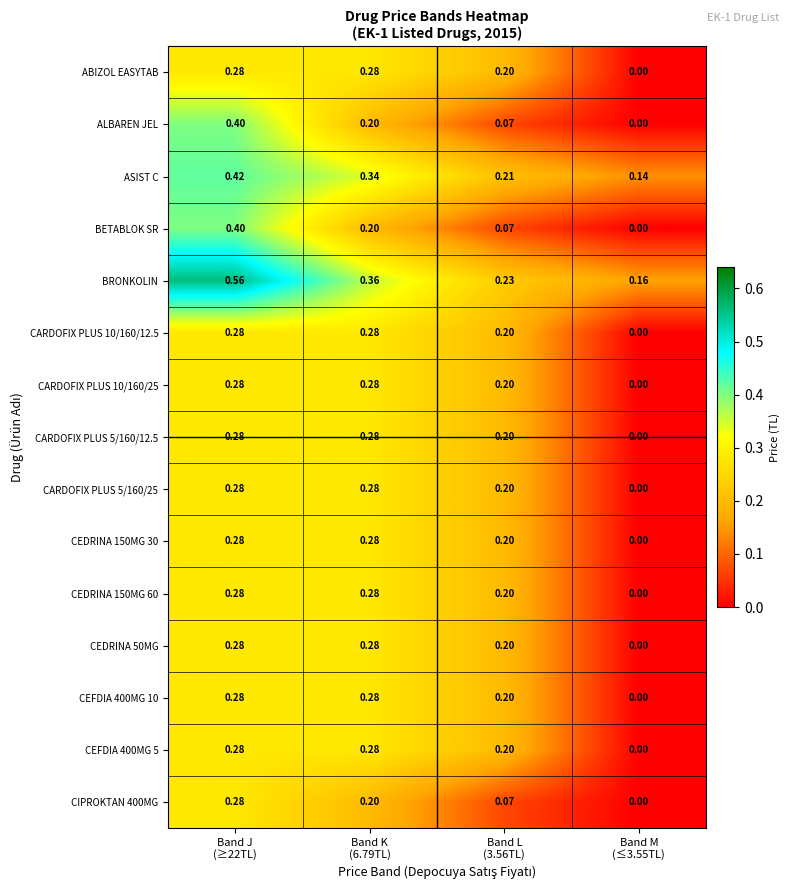

Which series has the largest total across all categories?

BRONKOLIN